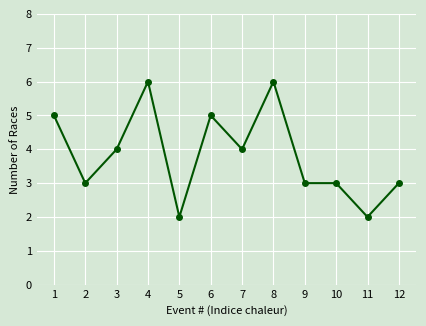

Reading left to right, list all the values displayed in this chart.

5	3	4	6	2	5	4	6	3	3	2	3